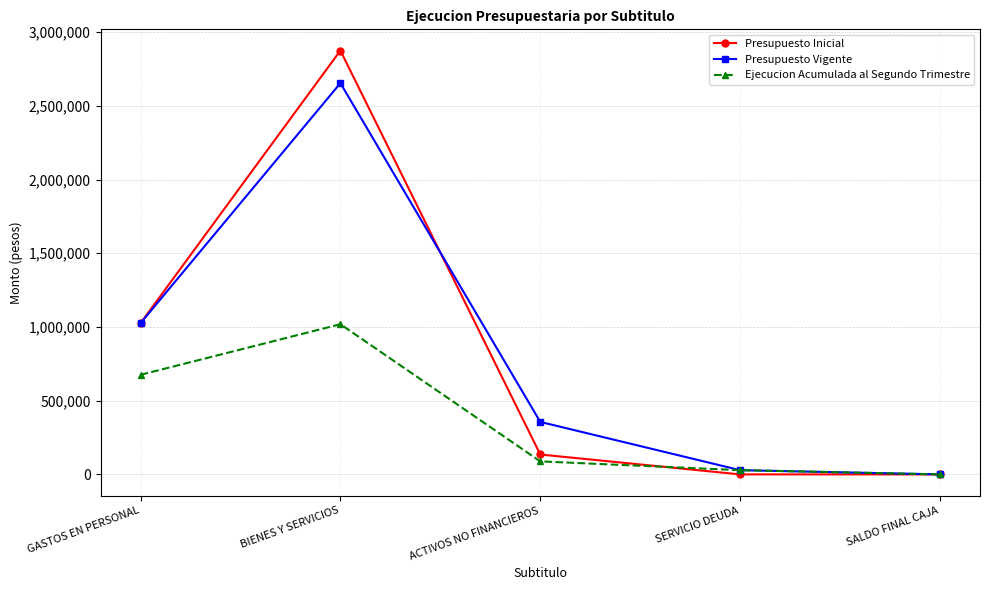

At which label does Ejecucion Acumulada al Segundo Trimestre reach its peak?

BIENES Y SERVICIOS